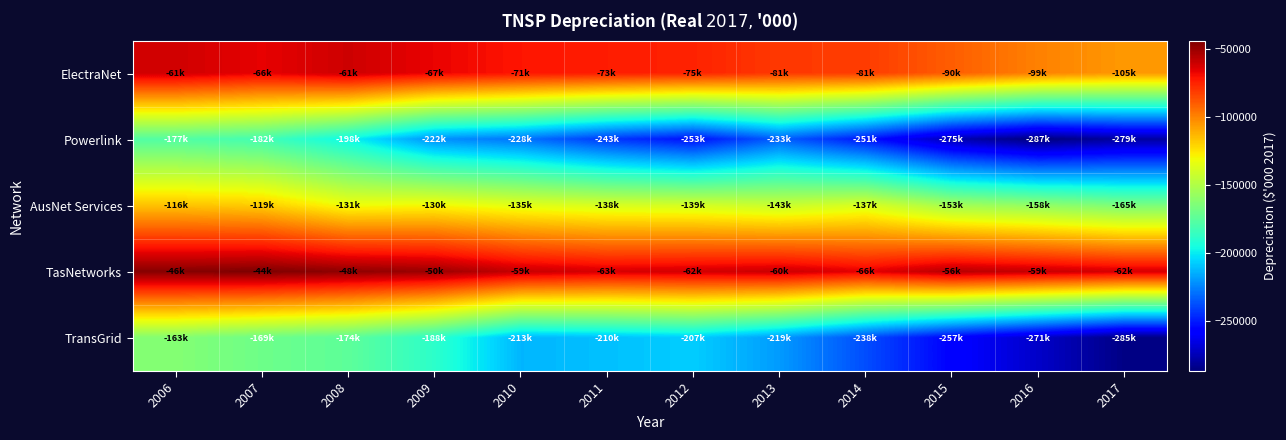

How many categories are shown in the chart?

12